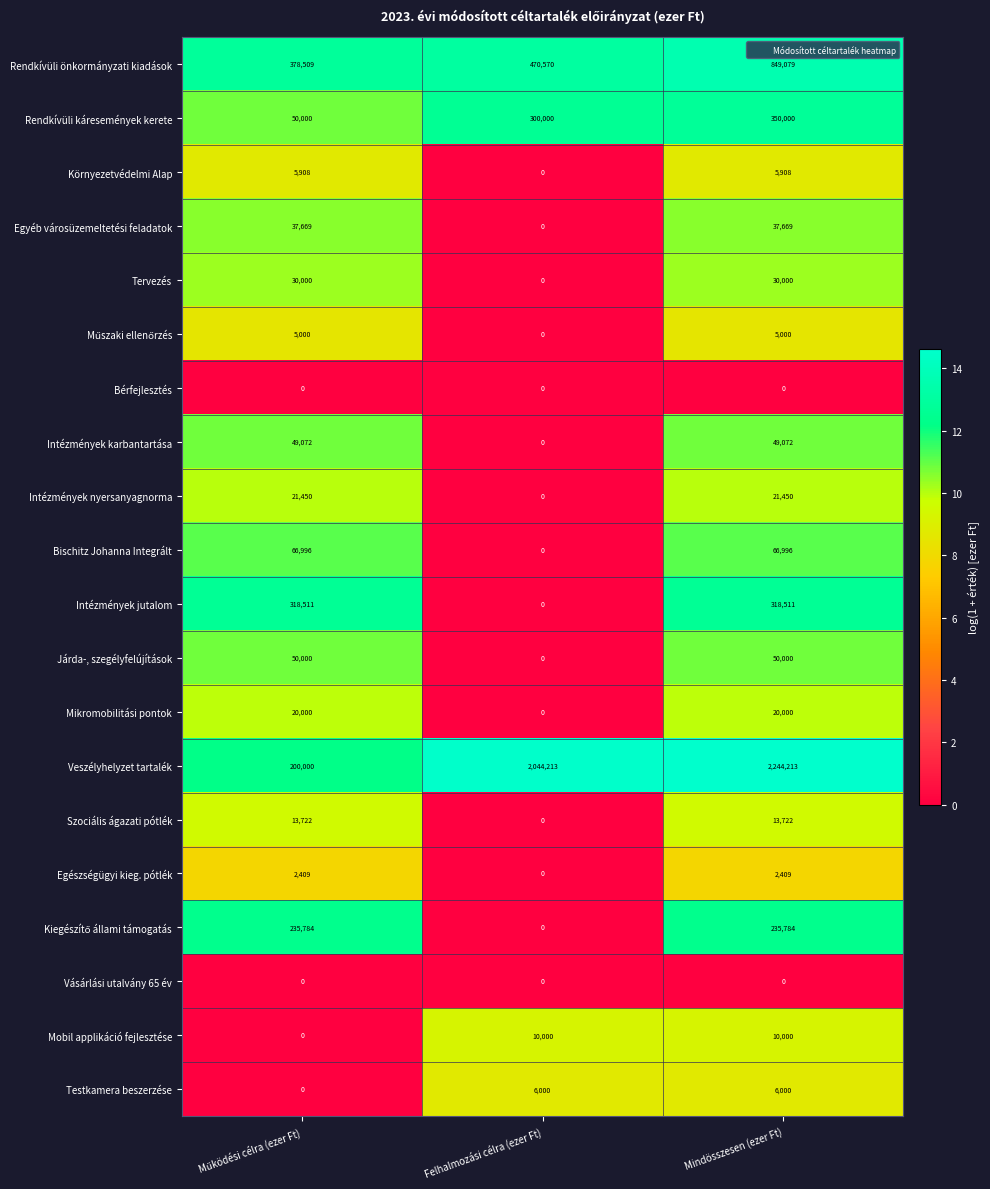

What is the sum of all Rendkívüli önkormányzati kiadások values?

1698158